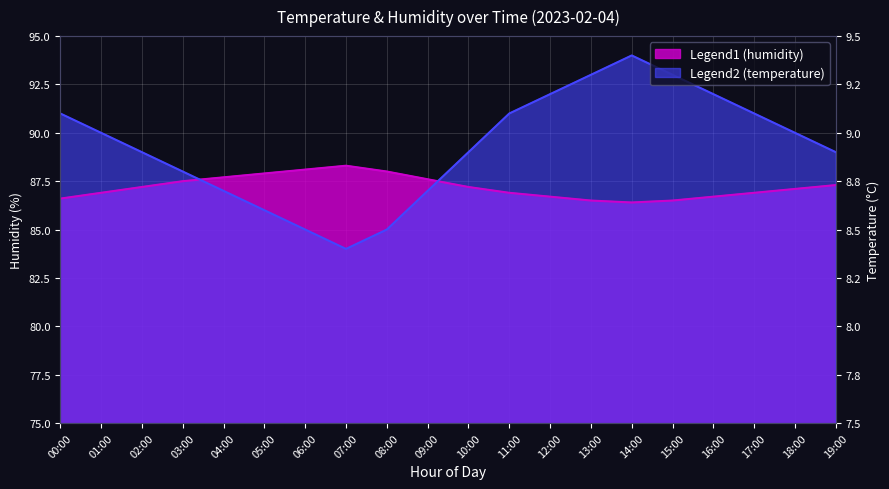

At how many categories does at least one series exceed 92?

3